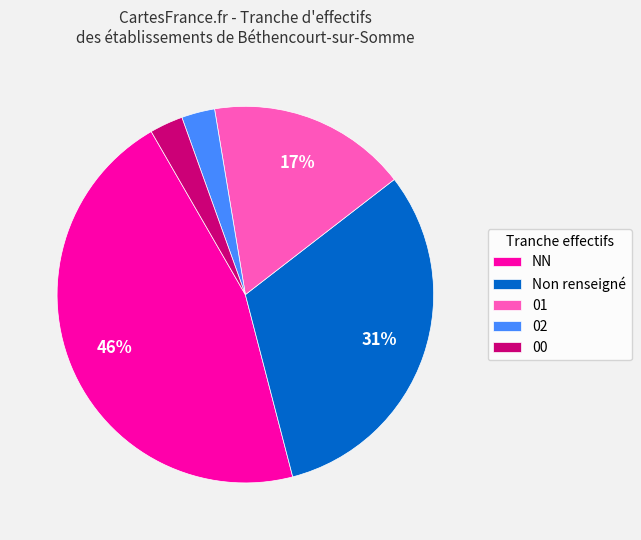

Which category has the biggest portion of the pie?

NN